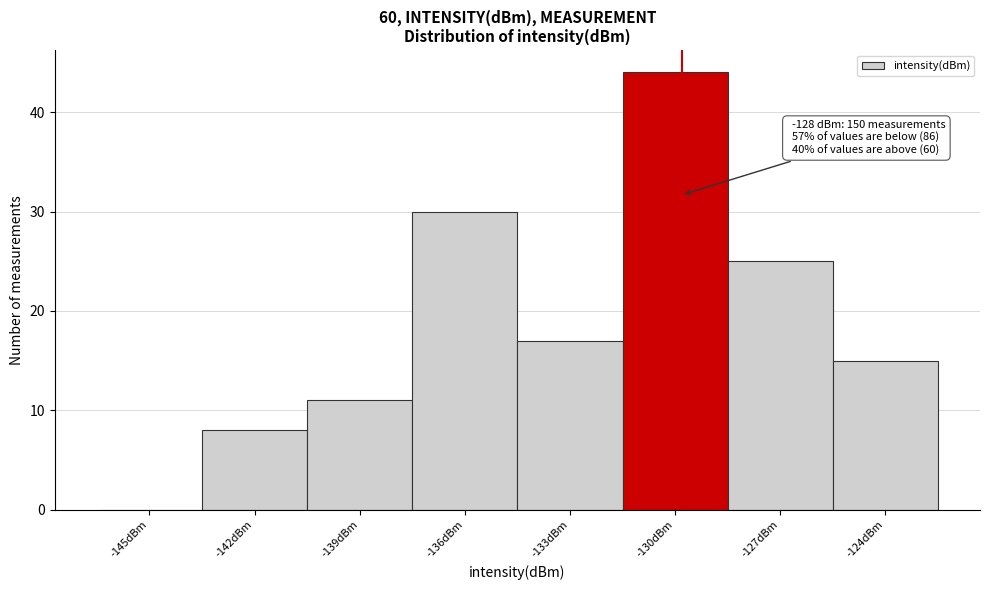

Reading left to right, extract all data points from this chart.

-145dBm=0	-142dBm=8	-139dBm=11	-136dBm=30	-133dBm=17	-130dBm=44	-127dBm=25	-124dBm=15